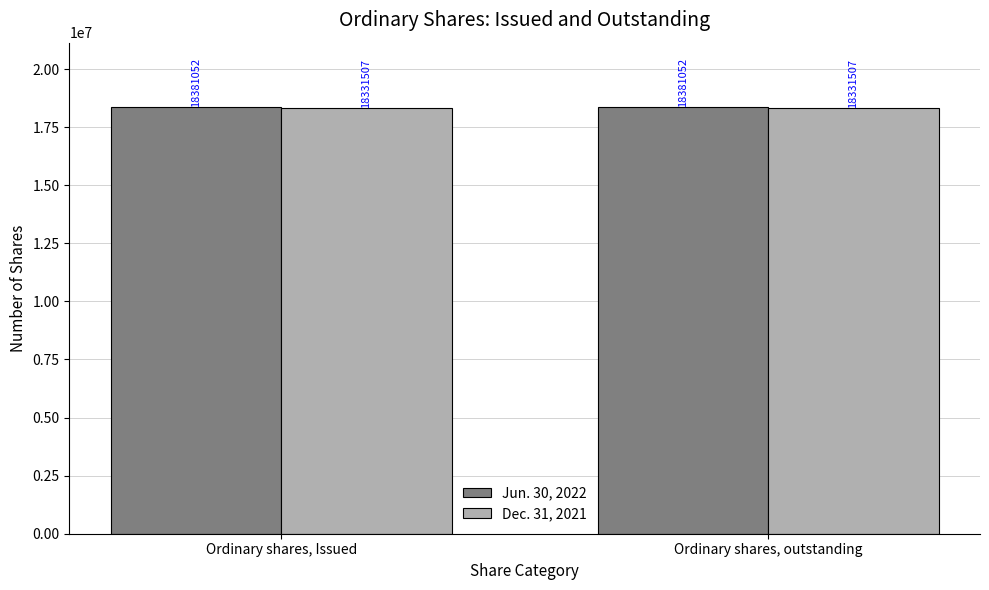

Rank the series by their average value, from lowest to highest.

Dec. 31, 2021, Jun. 30, 2022